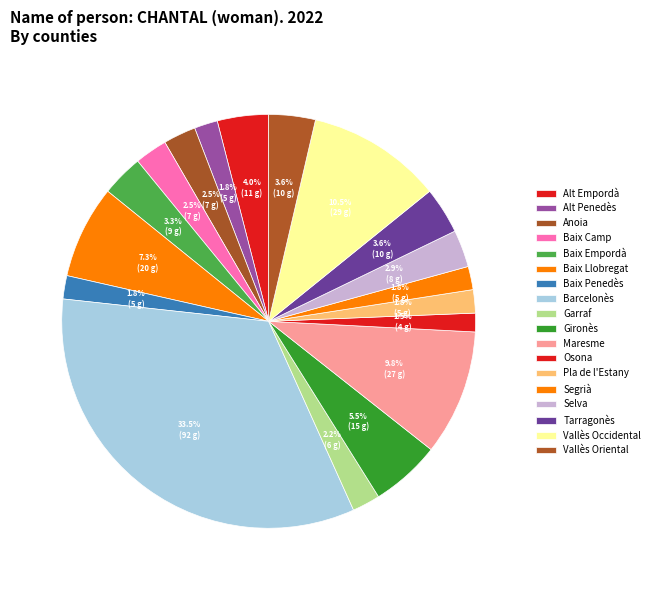

What percentage do Alt Empordà and Baix Empordà together represent?

7.3%